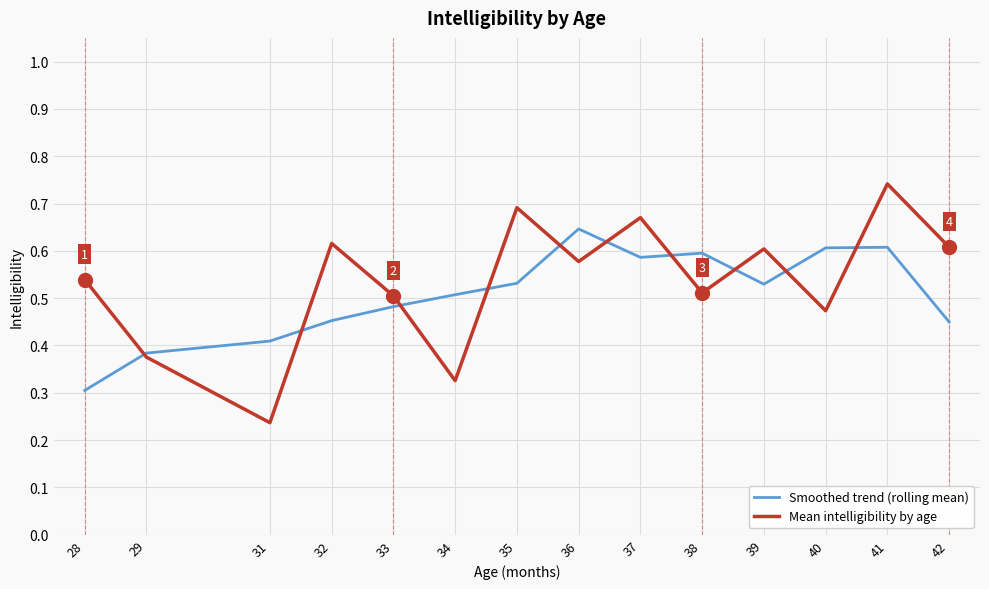

How many categories are shown in the chart?

14